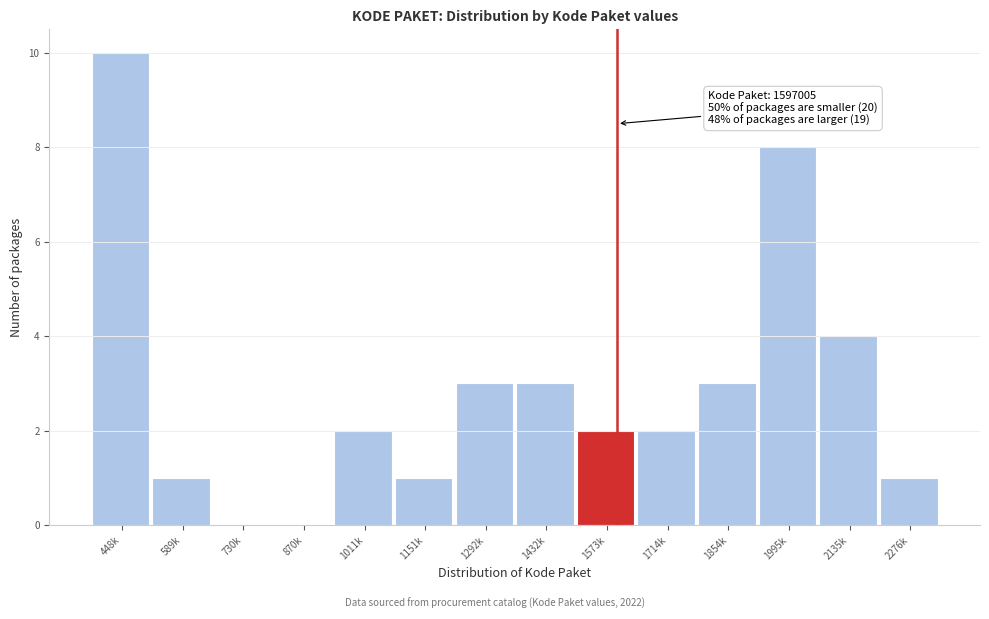

Reading right to left, transcribe all the data shown in this chart.

2276k=1	2135k=4	1995k=8	1854k=3	1714k=2	1573k=2	1432k=3	1292k=3	1151k=1	1011k=2	870k=0	730k=0	589k=1	448k=10